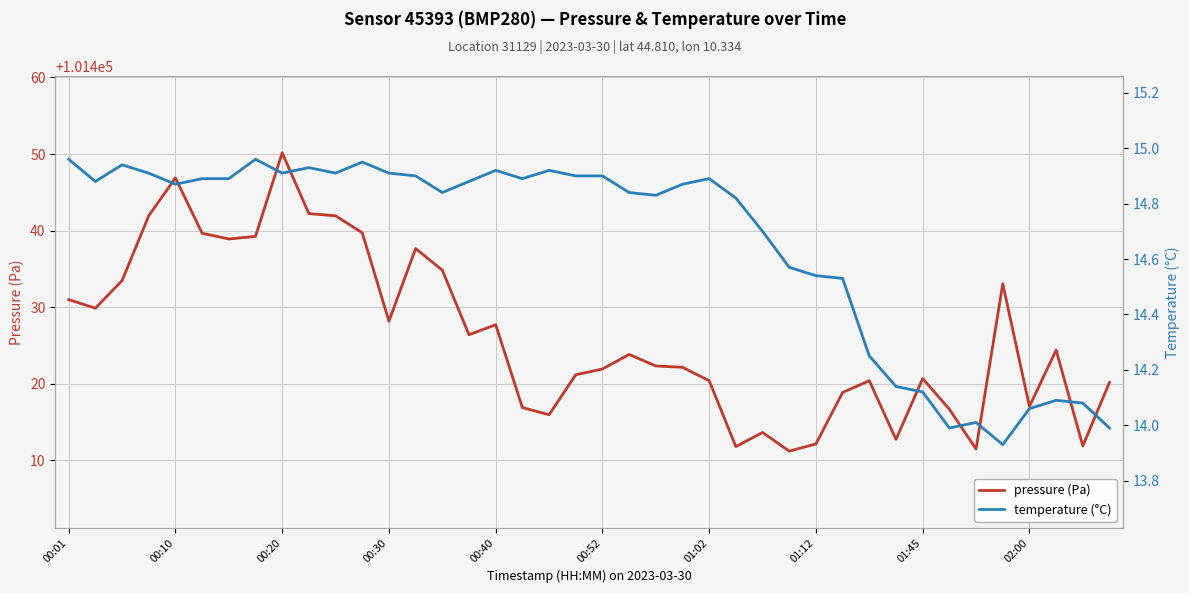

Does the chart display data point markers on the line(s)?

No